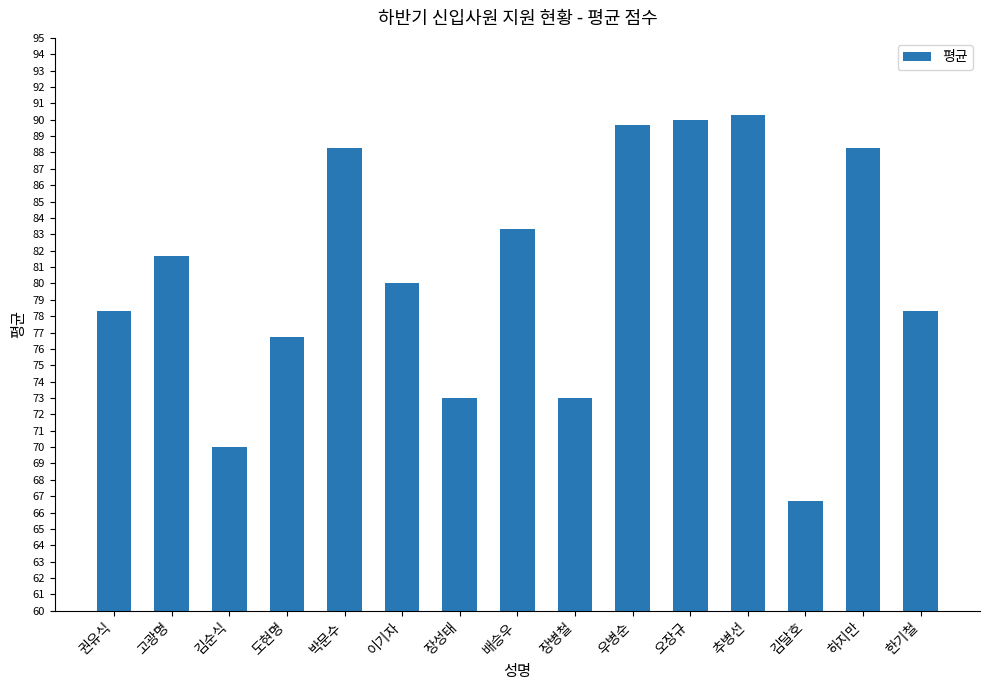

What is the change in value from 권유식 to 배승우?

+5.0